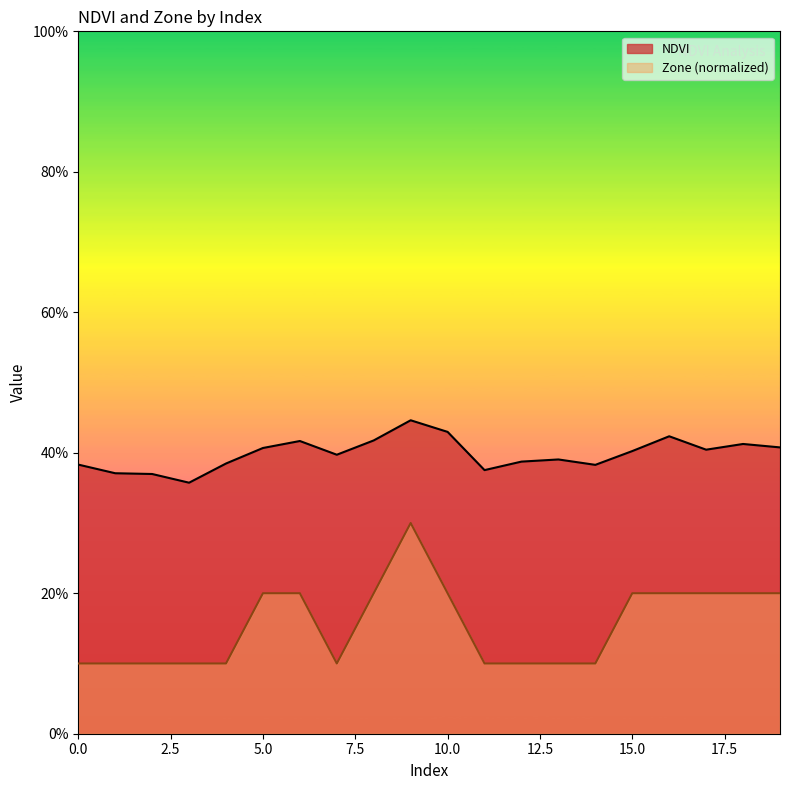

At which category does NDVI reach its first local valley?

3